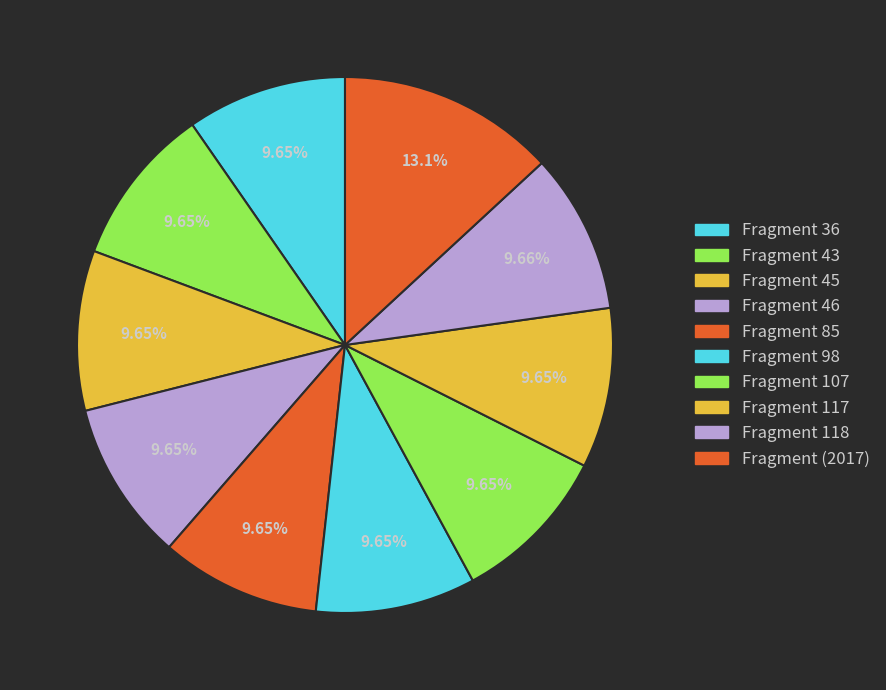

How many slices are in this pie chart?

10